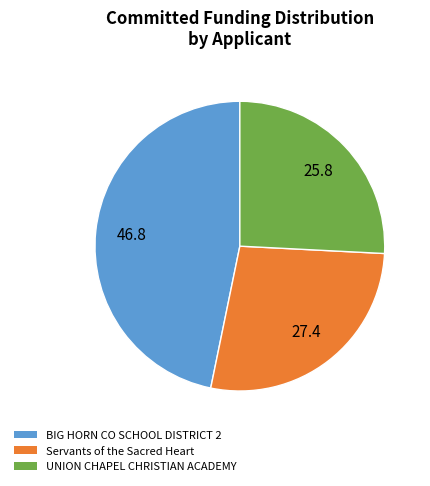

Does any single category account for the majority?

No